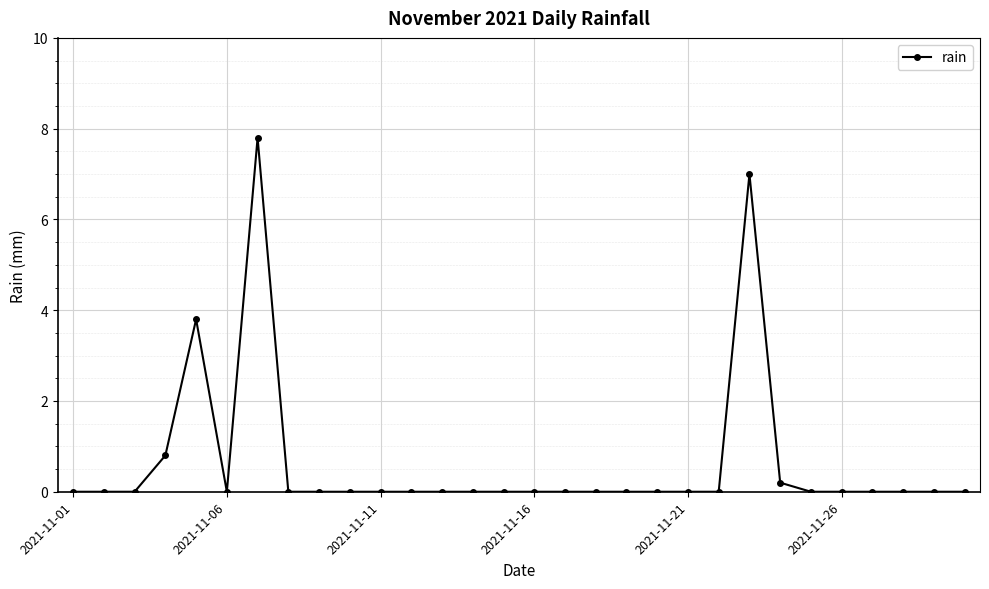

What is the sum of all values?

19.6